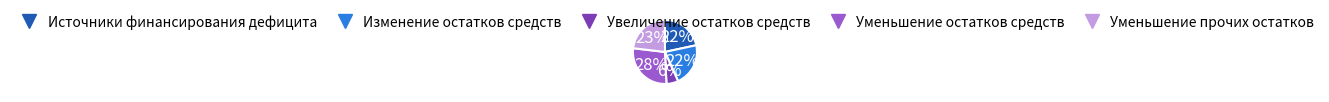

Do Увеличение остатков средств and Источники финансирования дефицита together represent more than half of the pie?

No